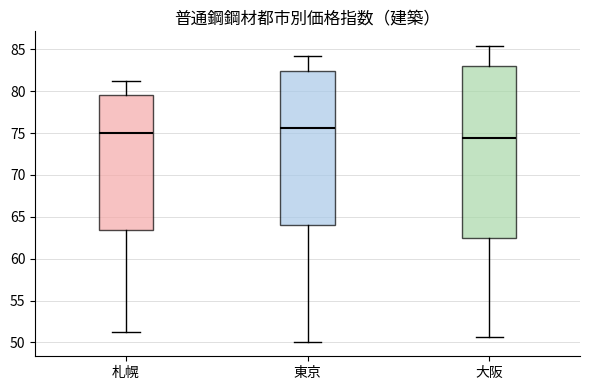

Reading left to right, transcribe this box plot: for each box, give where its median line is, the range the box spans, and where its two whiskers end, as read against the y-axis. The values are not printed on the chart, so give them approximately, as read against the axis.

札幌: median 75.0, box 63.5 to 79.5, whiskers 51.0 to 81.0
東京: median 75.5, box 64.0 to 82.5, whiskers 50.0 to 84.0
大阪: median 74.5, box 62.5 to 83.0, whiskers 50.5 to 85.5